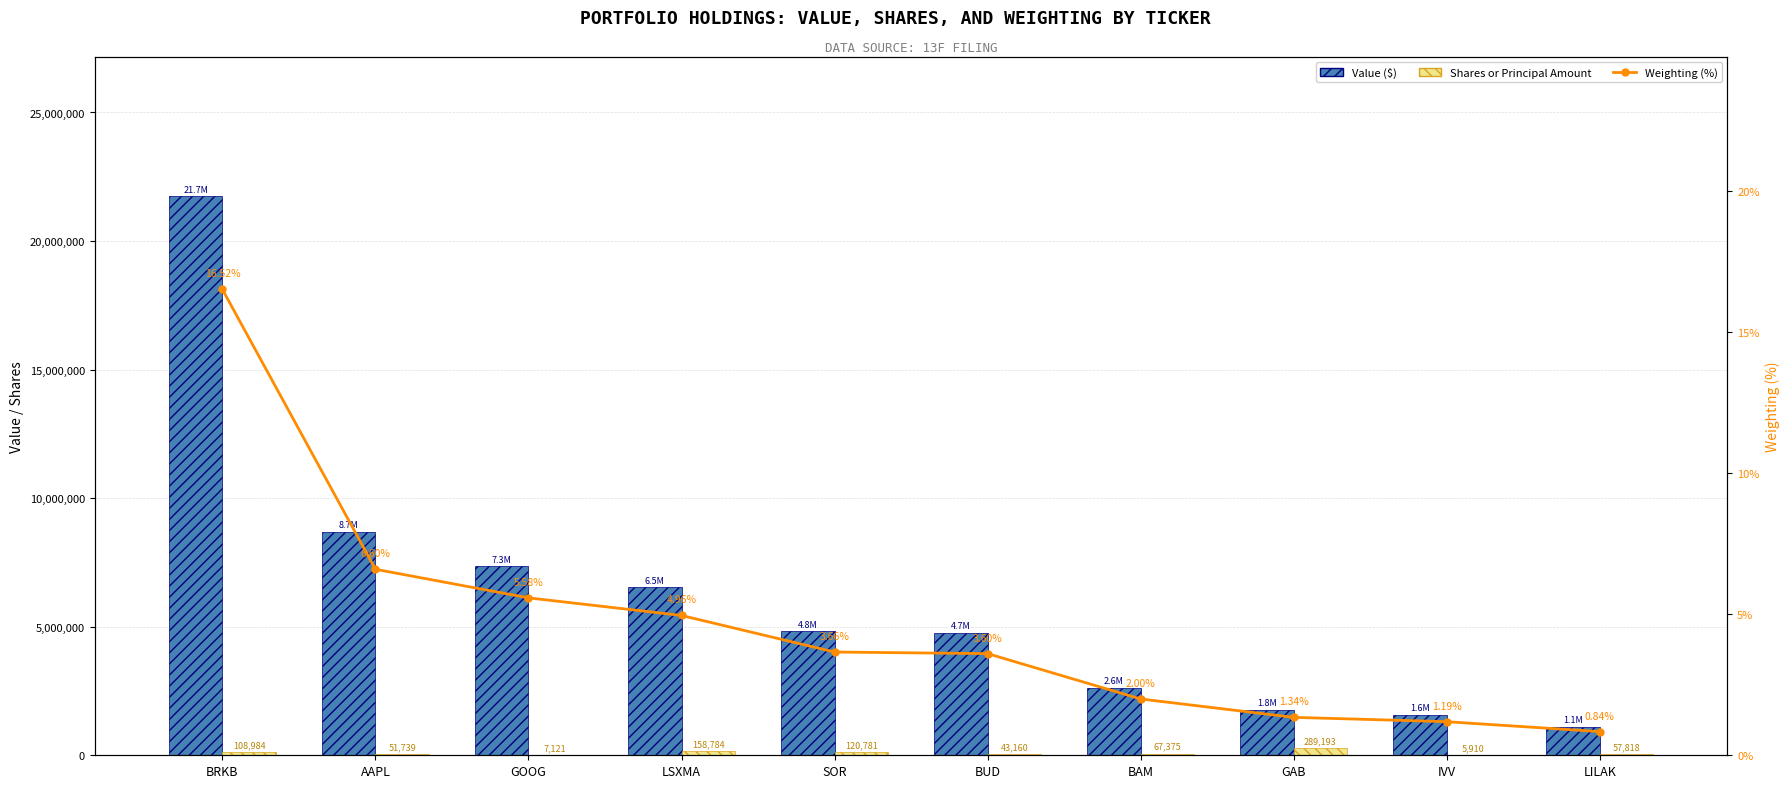

At SOR, list the series in order from smallest to largest.

Weighting (%), Shares or Principal Amount, Value ($)